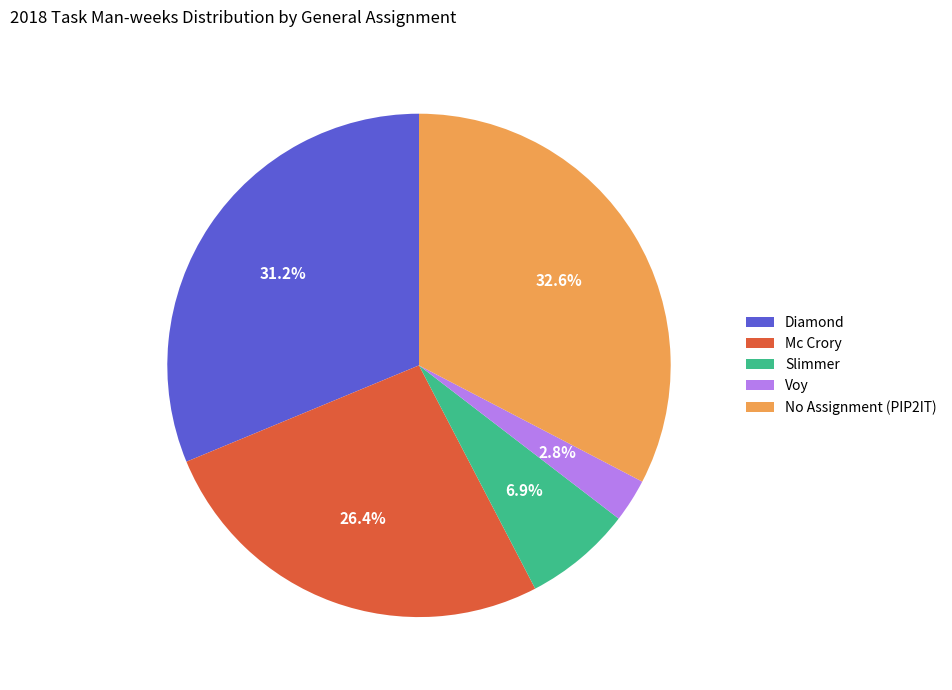

Which category has the smallest portion of the pie?

Voy